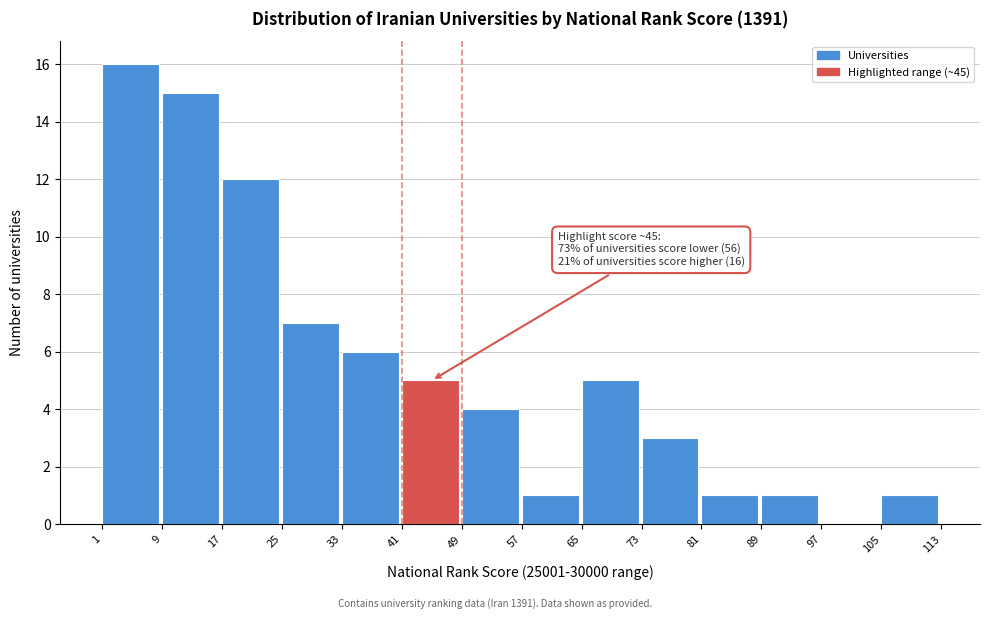

Over which range of the x-axis is the bar tallest?

1 to 9